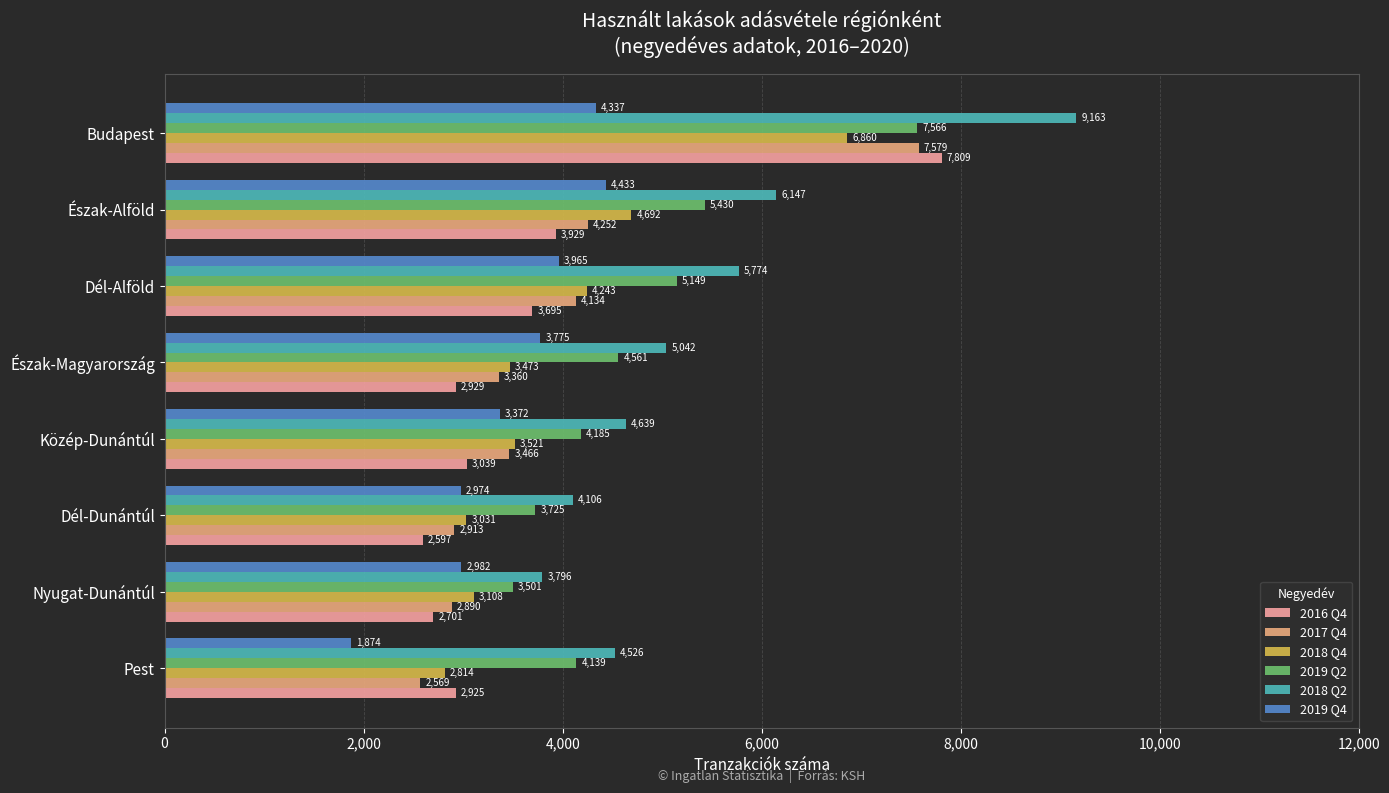

How many values in the 2019 Q2 series are below 4561?

4